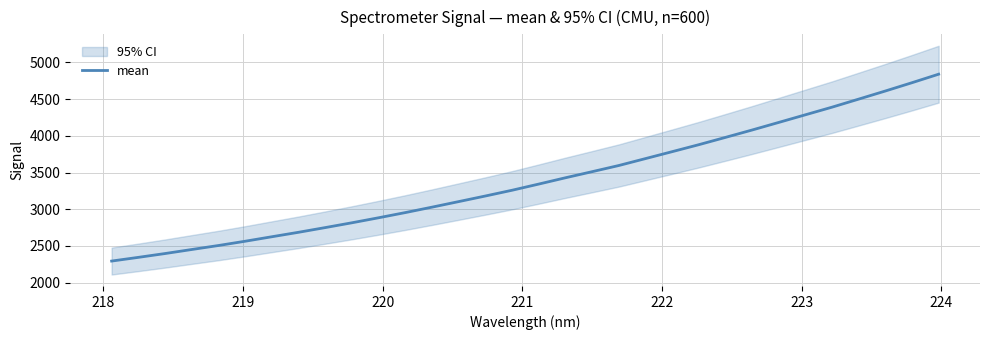

What is the minimum value shown in the chart?

2293.6